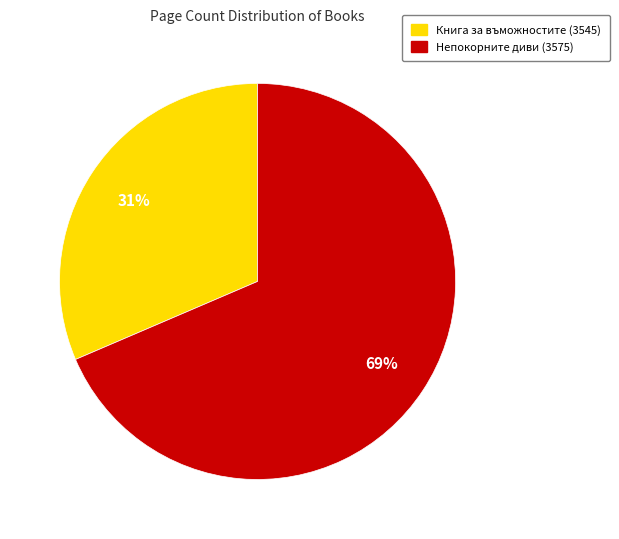

To the nearest percent, what is the average slice percentage?

50%